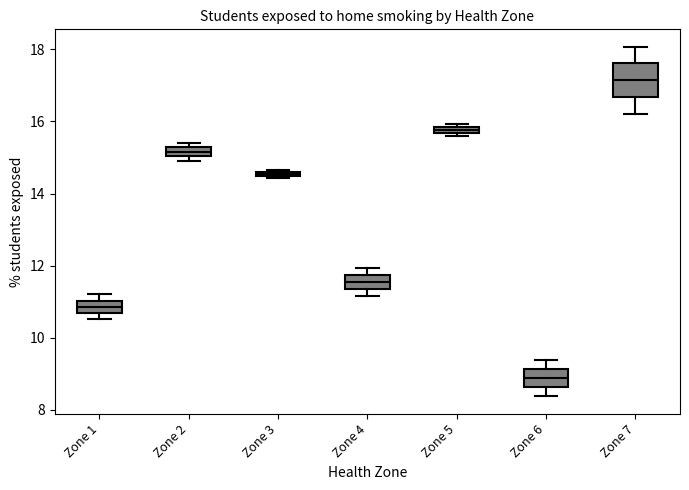

Which box is the tallest, from its lower edge to its upper edge?

Zone 7